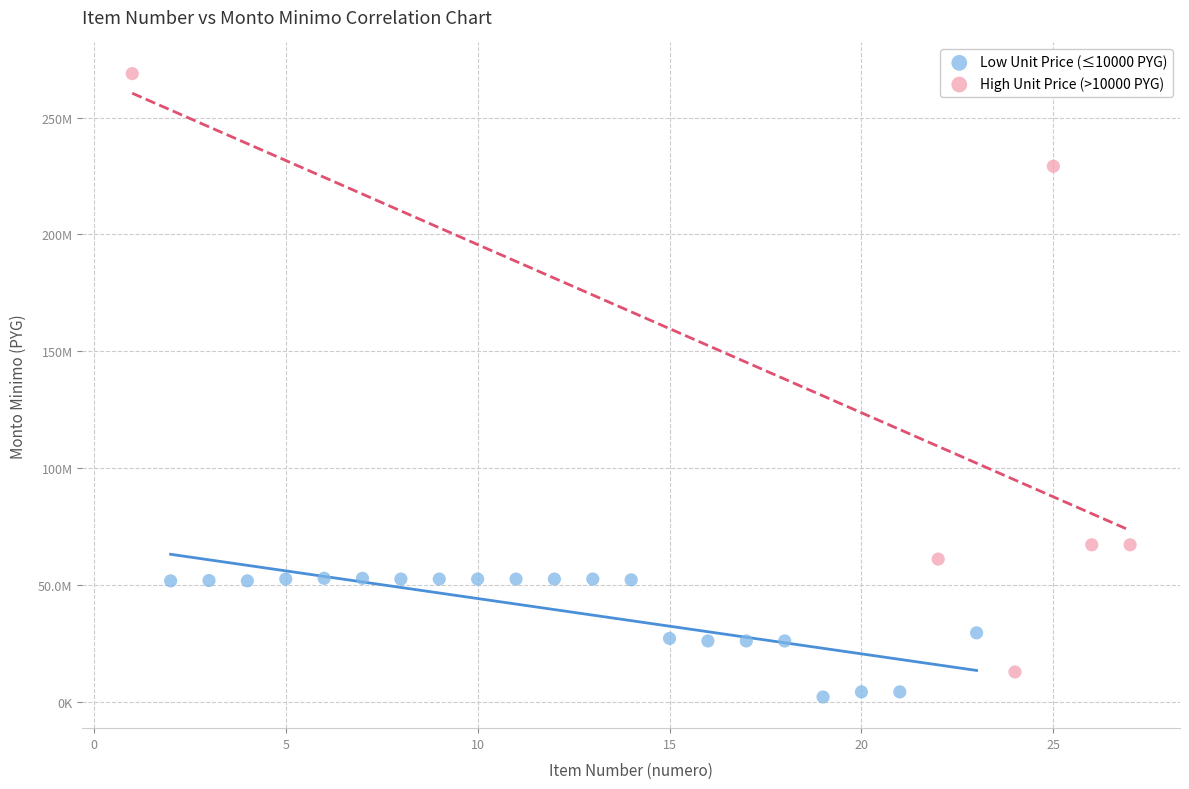

What are all the series names shown in the legend?

Low Unit Price (≤10000 PYG), High Unit Price (>10000 PYG)